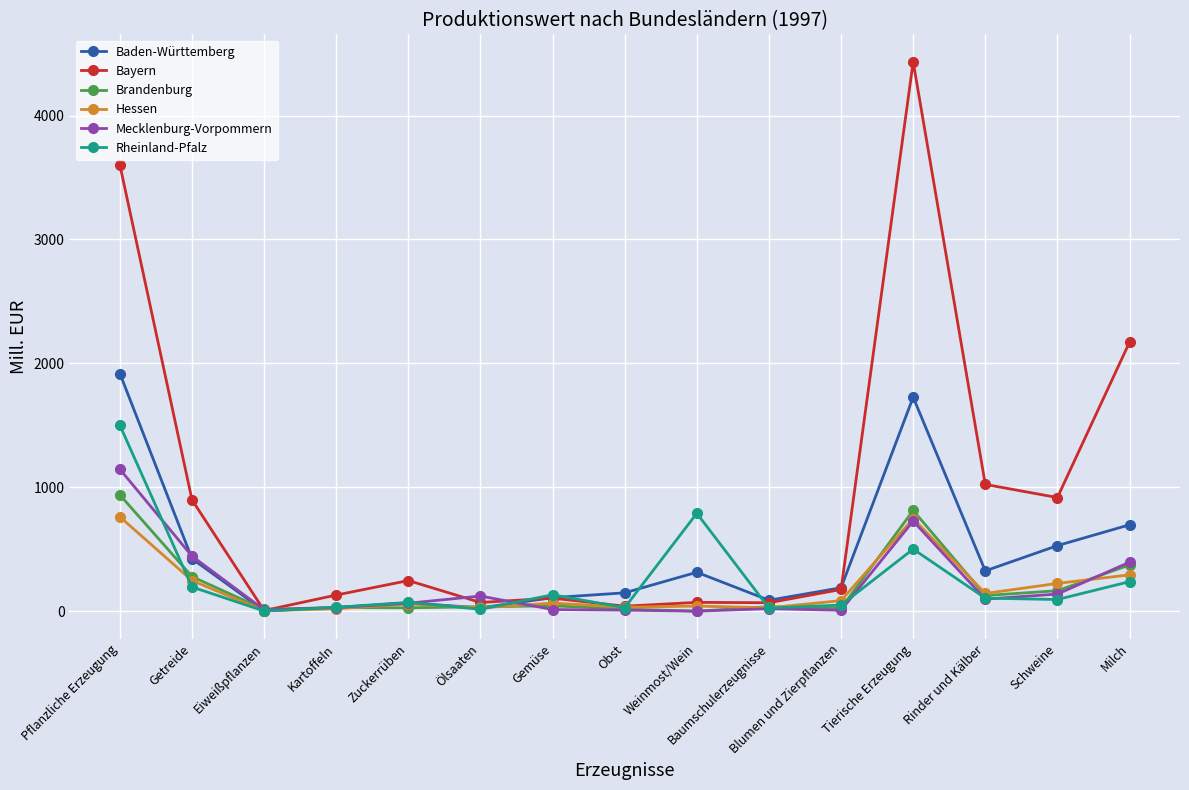

Count the number of data series in this chart.

6